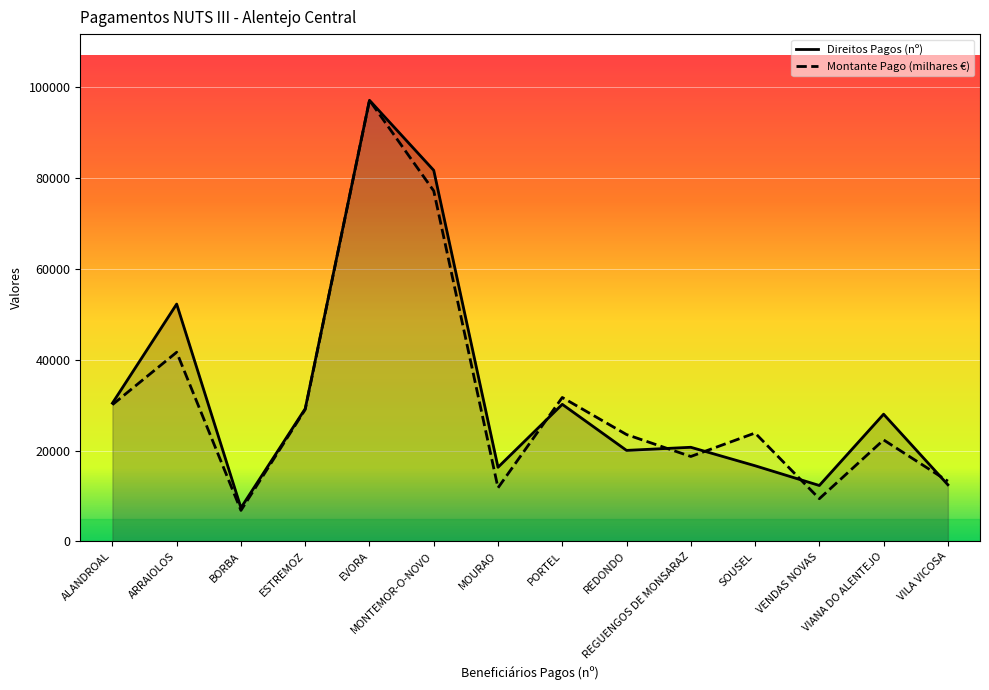

Reading right to left, transcribe all the data shown in this chart.

Direitos Pagos (nº): 12486.4	28028.0	12322.5	16671.7	20740.3	20055.5	30202.1	16332.1	81744.7	97176.6	29243.1	7407.6	52286.4	30454.5
Montante Pago (milhares €): 13271.6	22364.7	9407.9	23882.0	18713.8	23543.9	31710.3	11804.9	77218.9	97176.6	29060.1	6833.3	41680.0	30118.9